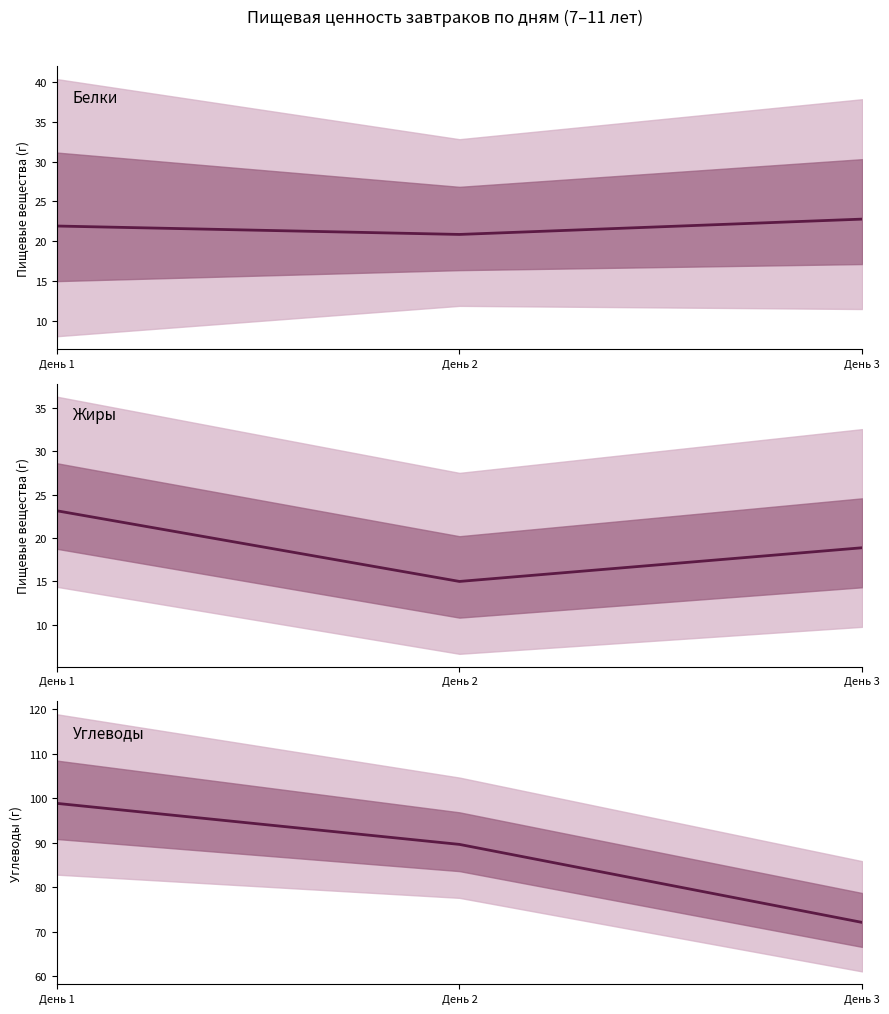

How many data points in Жиры are above 18?

2